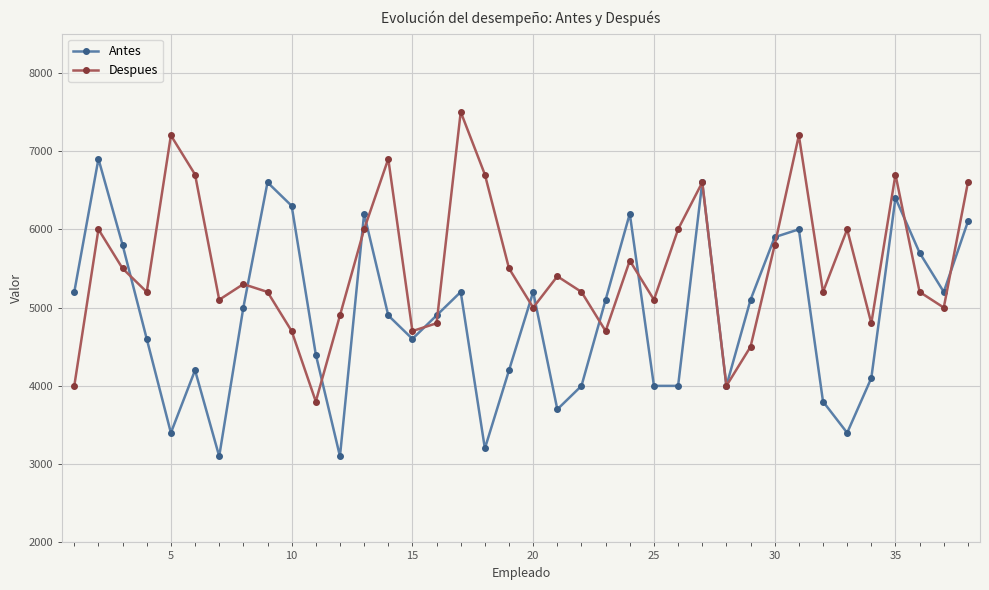

Which series has the largest total across all categories?

Despues